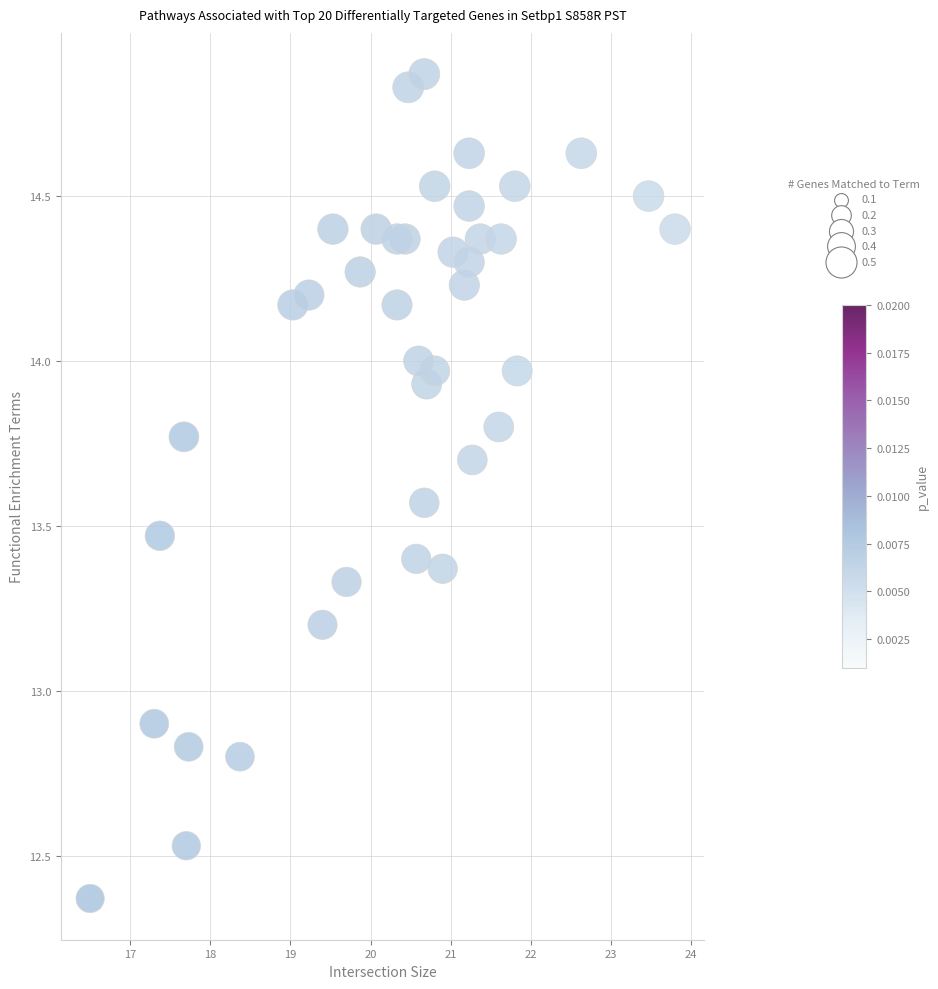

What Y value in the scatter plot is closest to 13?

12.9